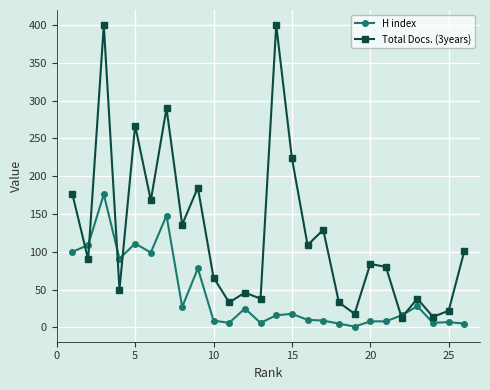

What is the highest value of the H index series?

176